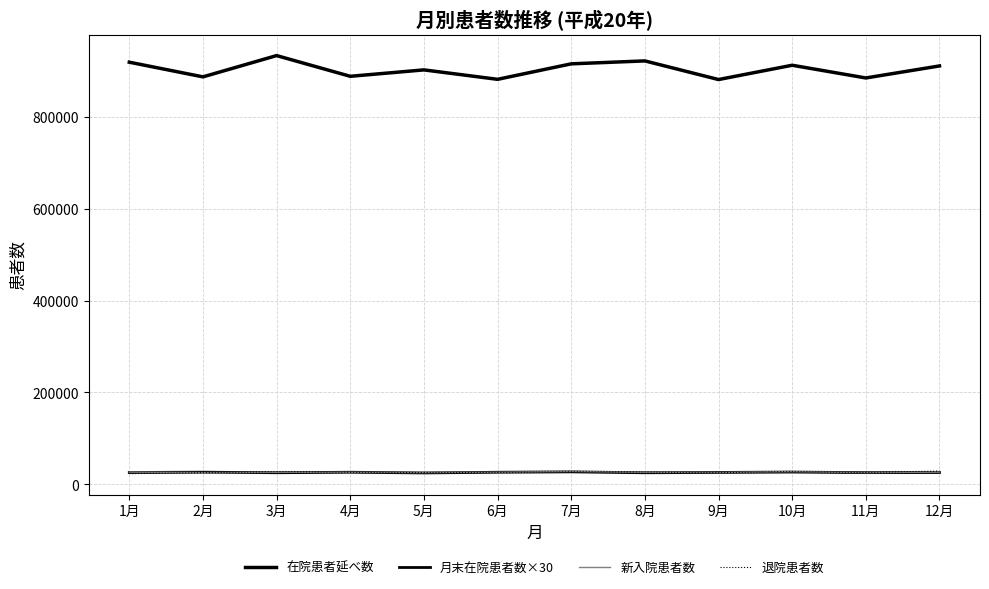

Reading left to right, transcribe all the data shown in this chart.

在院患者延べ数: 919410	887437	933799	888665	902642	882080	915815	922203	881613	912750	885051	911265
月末在院患者数×30: 25692	26331	25116	26202	24663	26184	27027	25059	25767	26616	25323	25614
新入院患者数: 26549	25452	25953	26202	25486	26184	27928	25895	25769	27502	25322	26468
退院患者数: 23113	25147	27549	26230	25858	25863	27114	26864	25386	27494	25798	28837